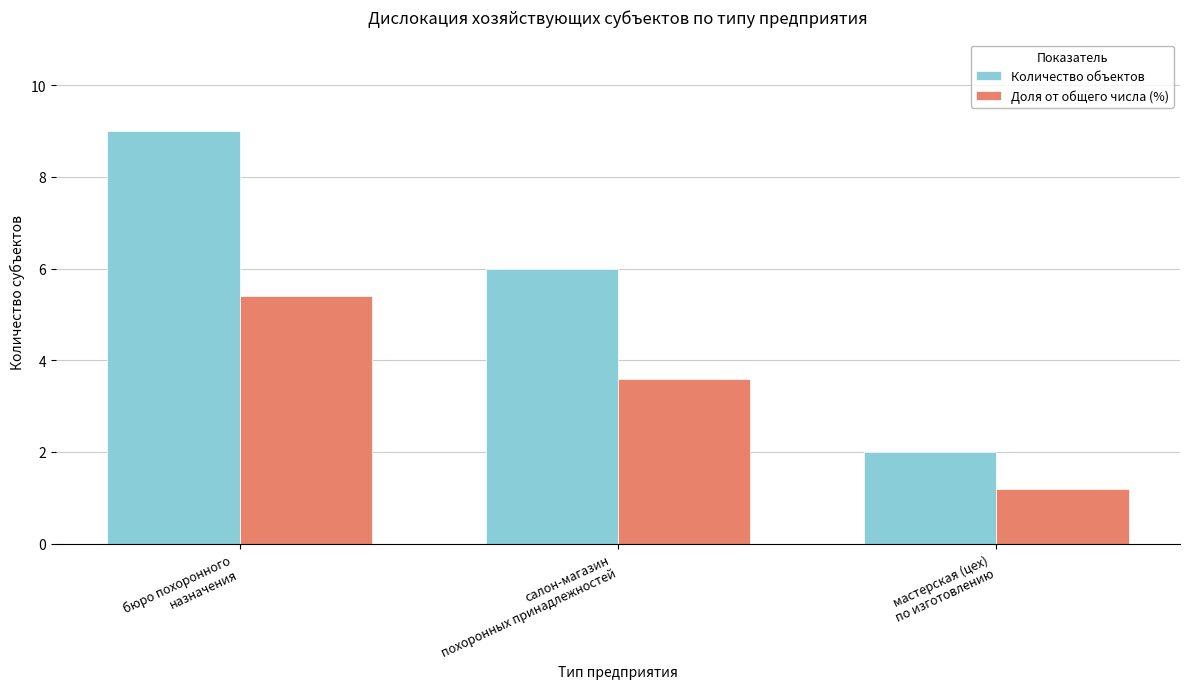

How many groups of bars are there?

3